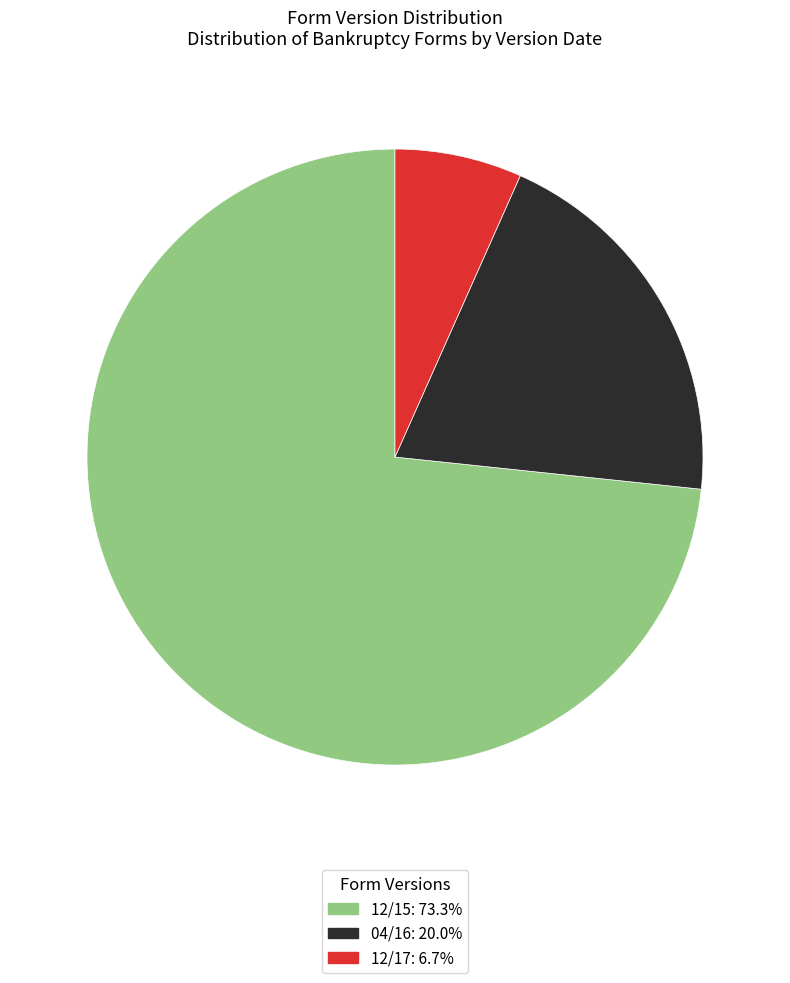

Is it true that 04/16 is 59% of the pie?

False